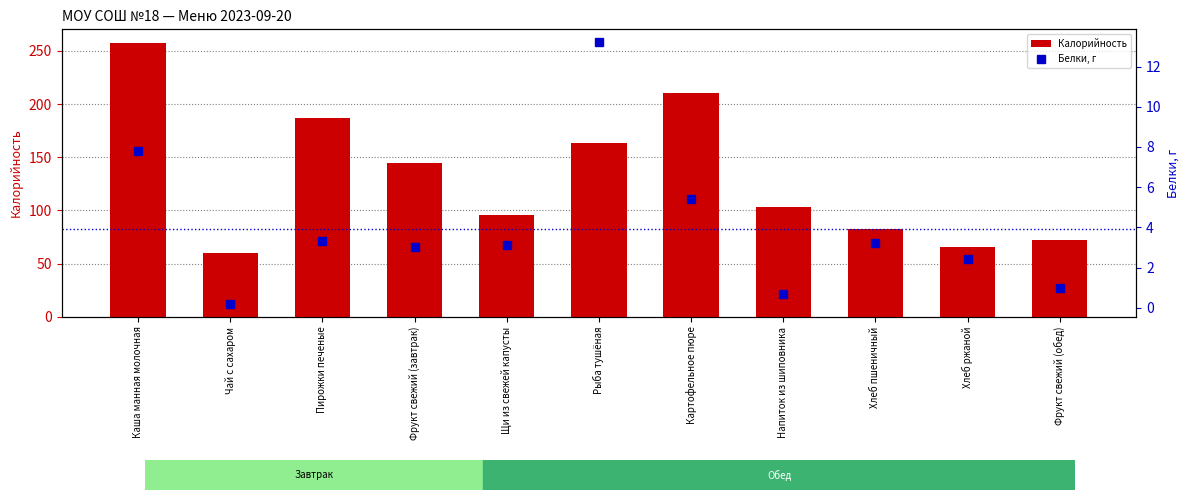

List the series in order of their peak value, lowest first.

Белки, г, Калорийность